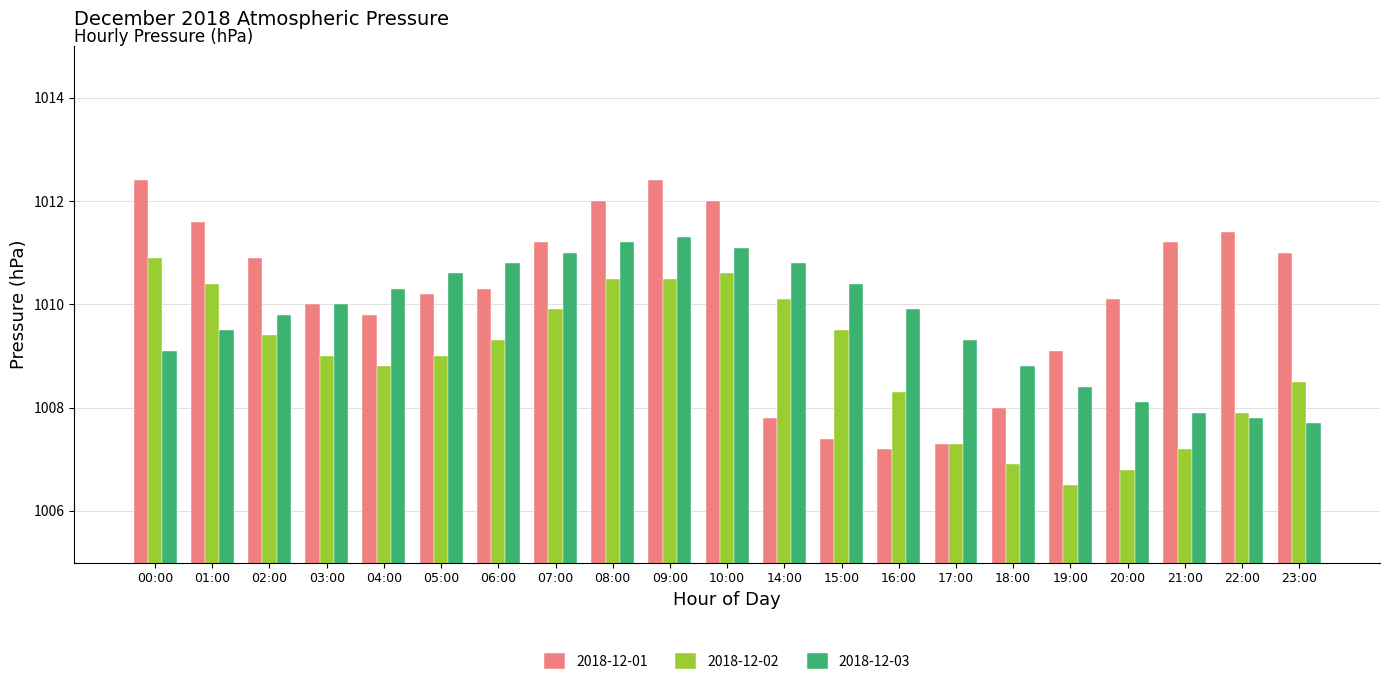

Which series changed the most between 09:00 and 21:00?

2018-12-03